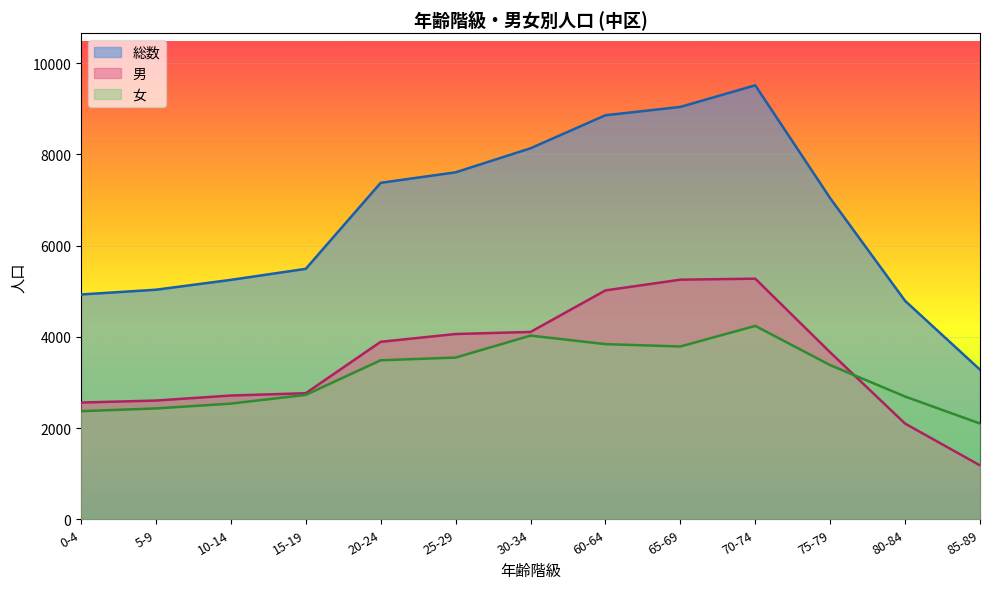

True or false: 女 has more than 2 points higher than both neighbors.

False